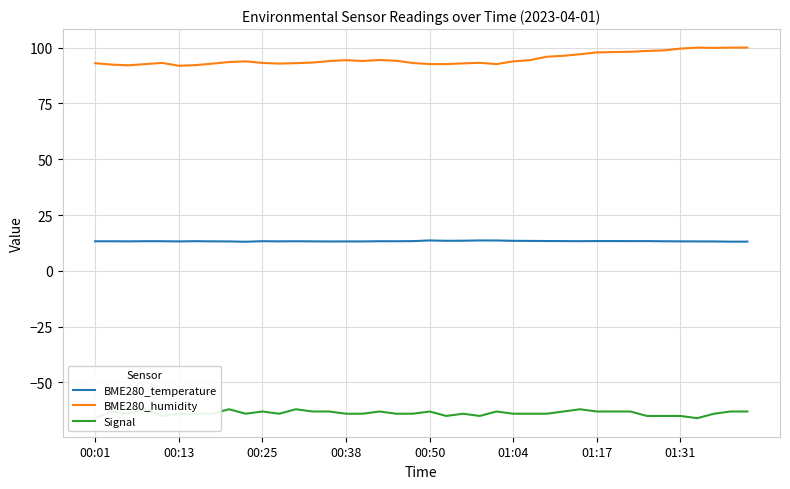

True or false: BME280_humidity and BME280_temperature cross at least once.

False